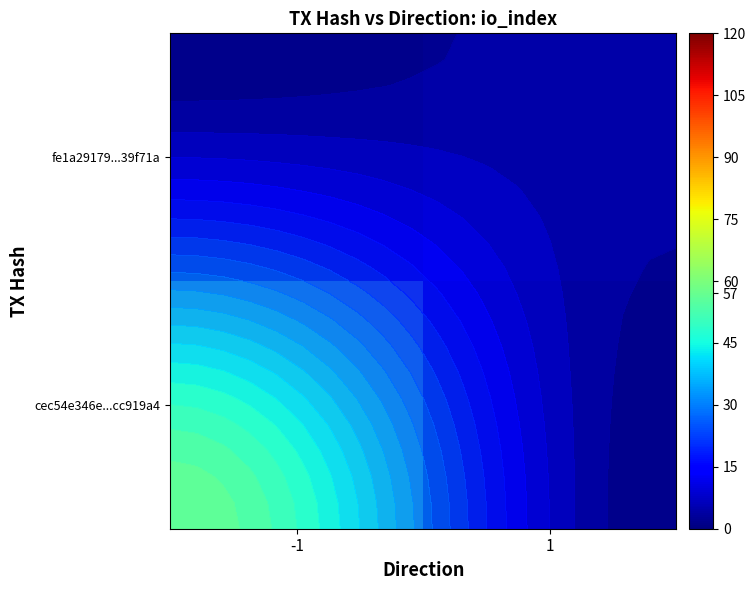

How many fe1a29179...39f71a values are between 0 and 5?

2